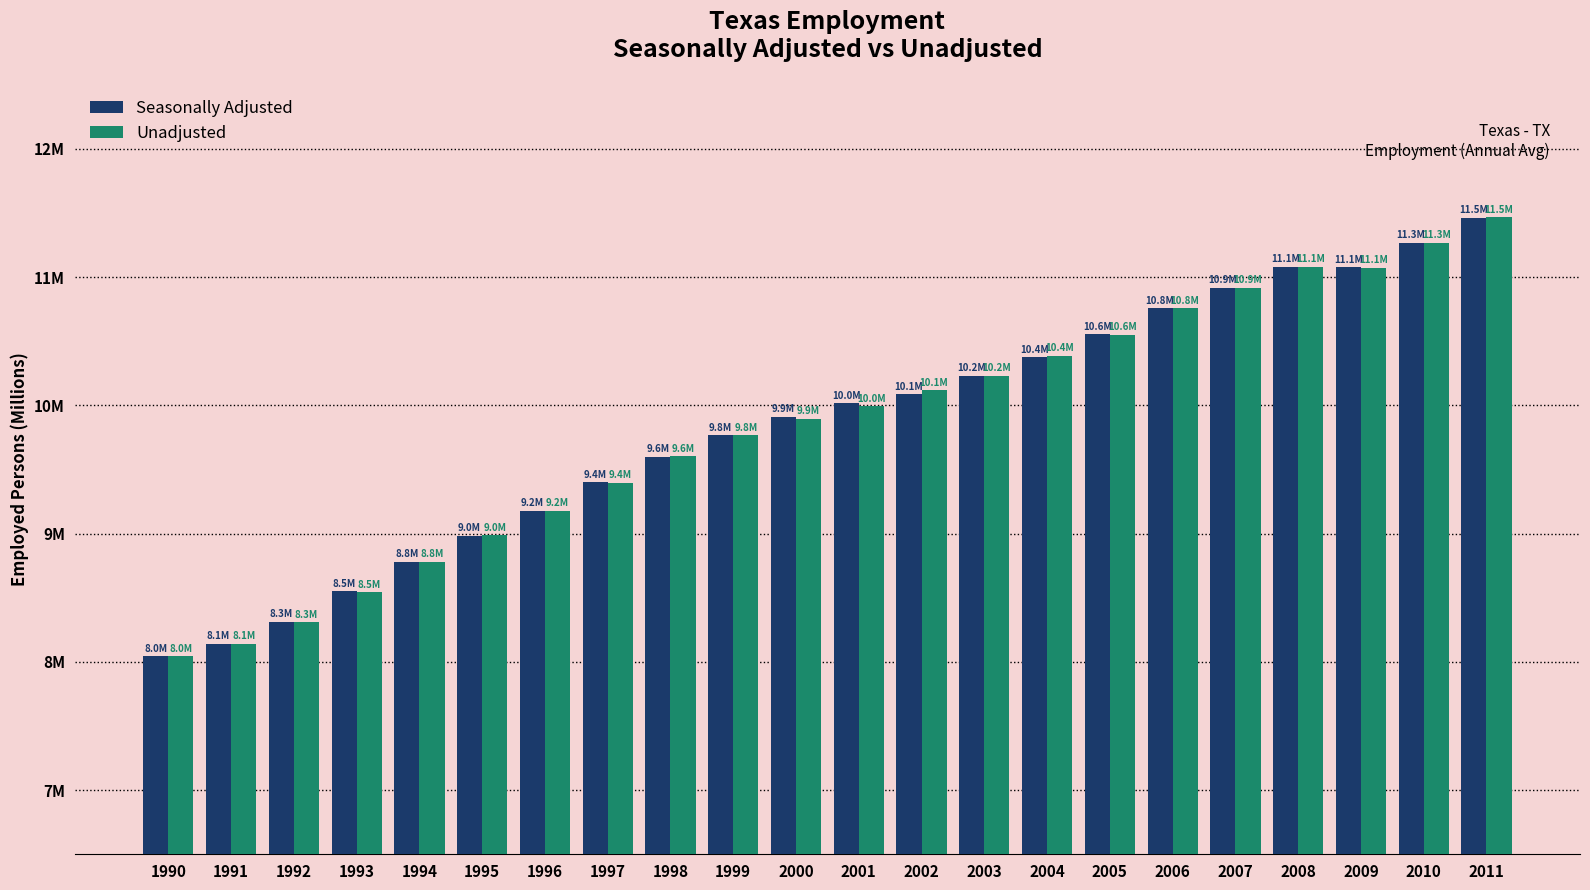

Are the bars grouped side by side (vs. stacked)?

Yes